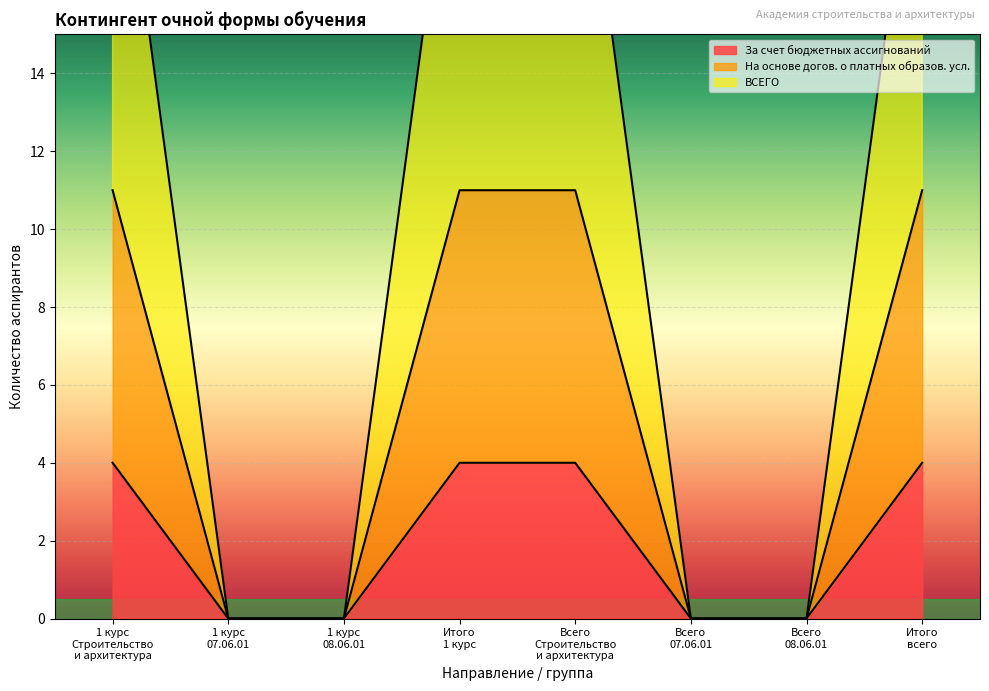

What is the label of the 8th point from the left?

Итого всего